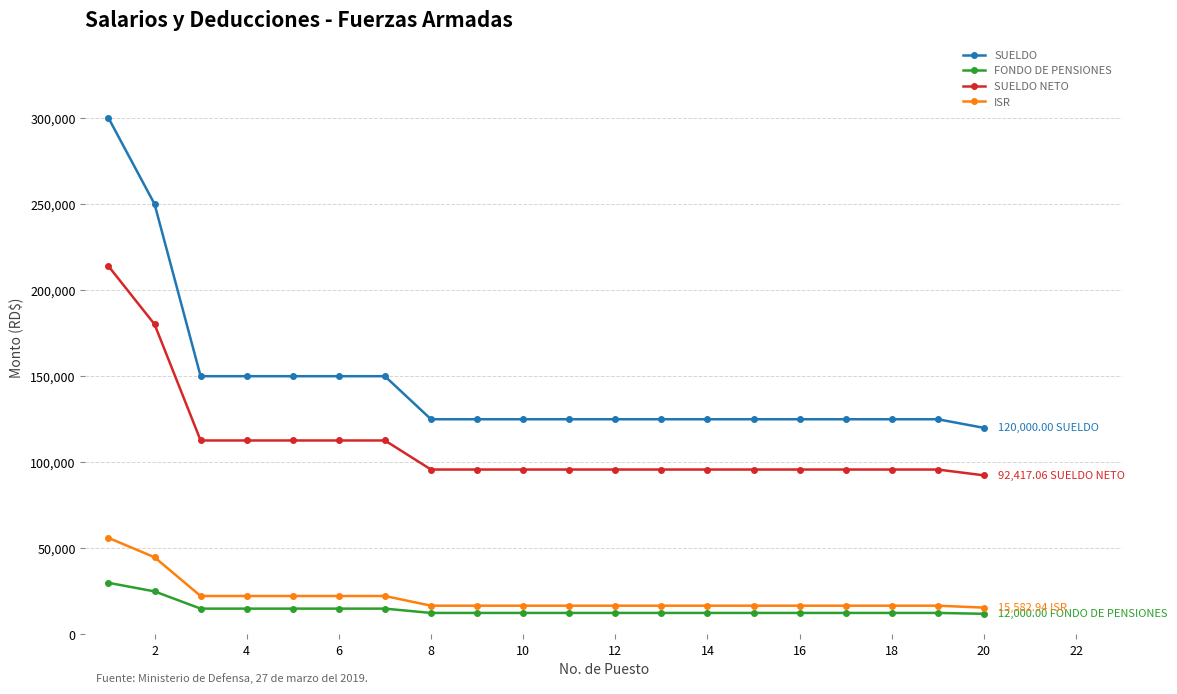

What are all the series names shown in the legend?

SUELDO, FONDO DE PENSIONES, SUELDO NETO, ISR